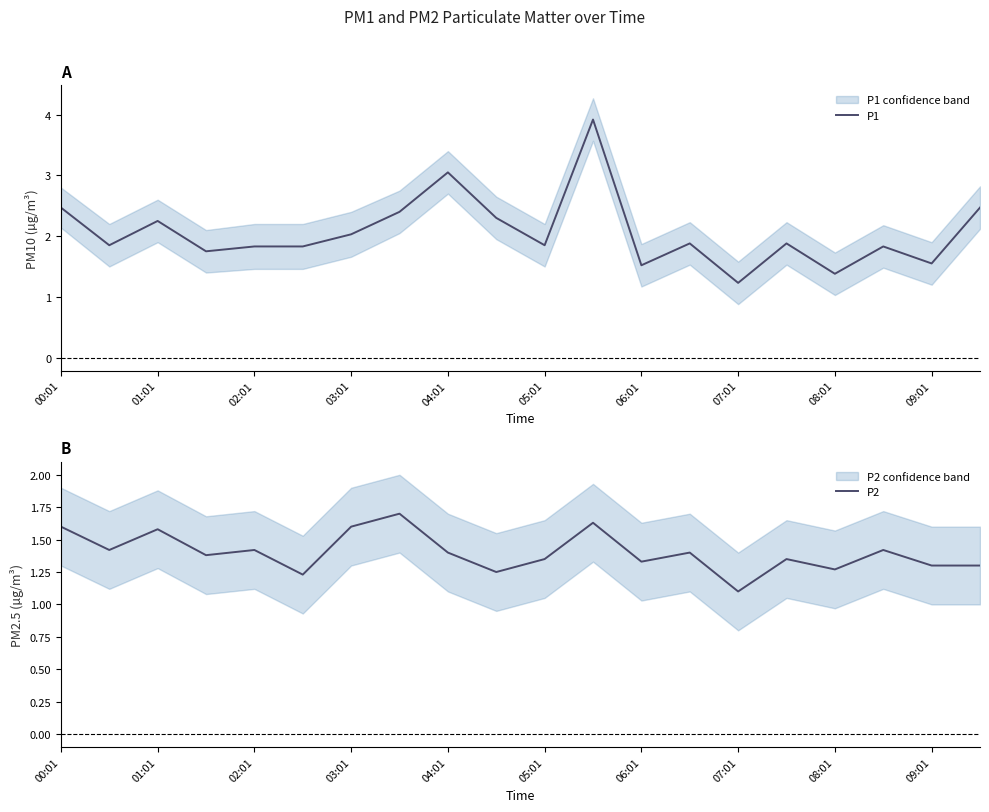

The P1 series shows 1.2 at 07:01. True or false?

True